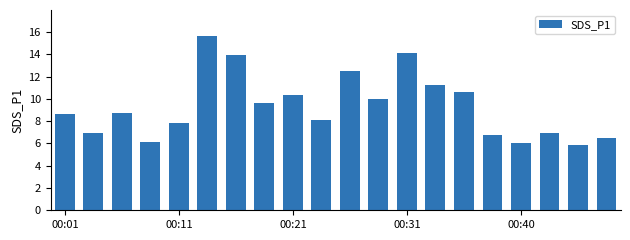

What is the difference between the maximum and minimum values?

9.8